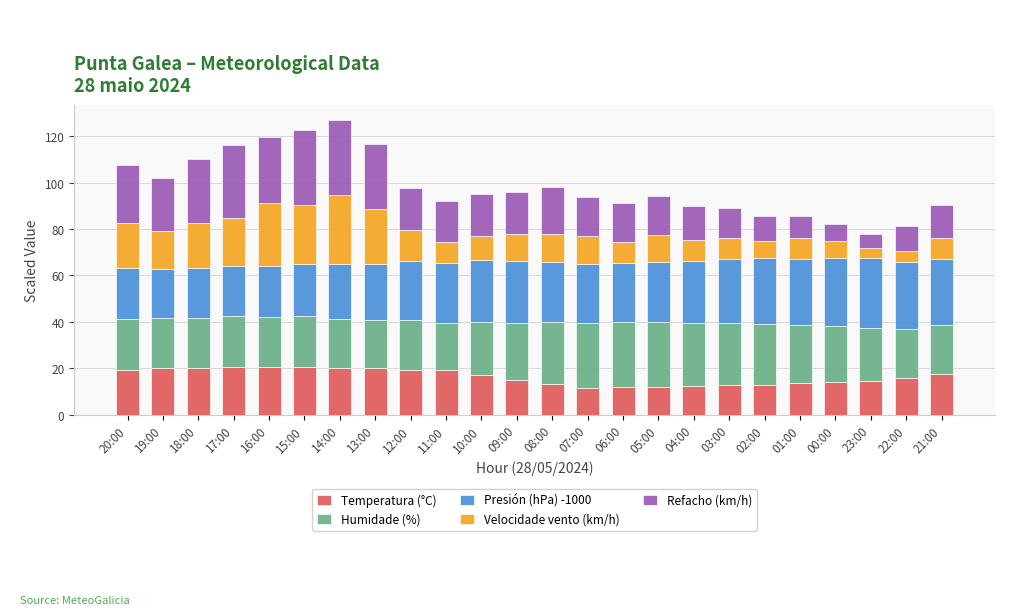

How many bars are there in total?

24